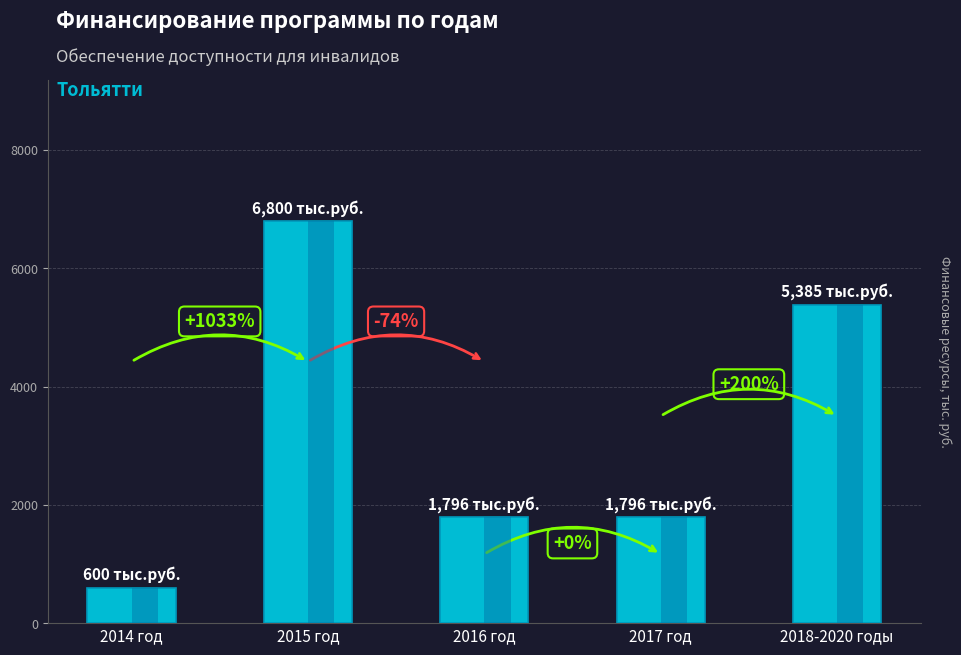

Reading left to right, list all the values displayed in this chart.

2014 год=600	2015 год=6800	2016 год=1796	2017 год=1796	2018-2020 годы=5385